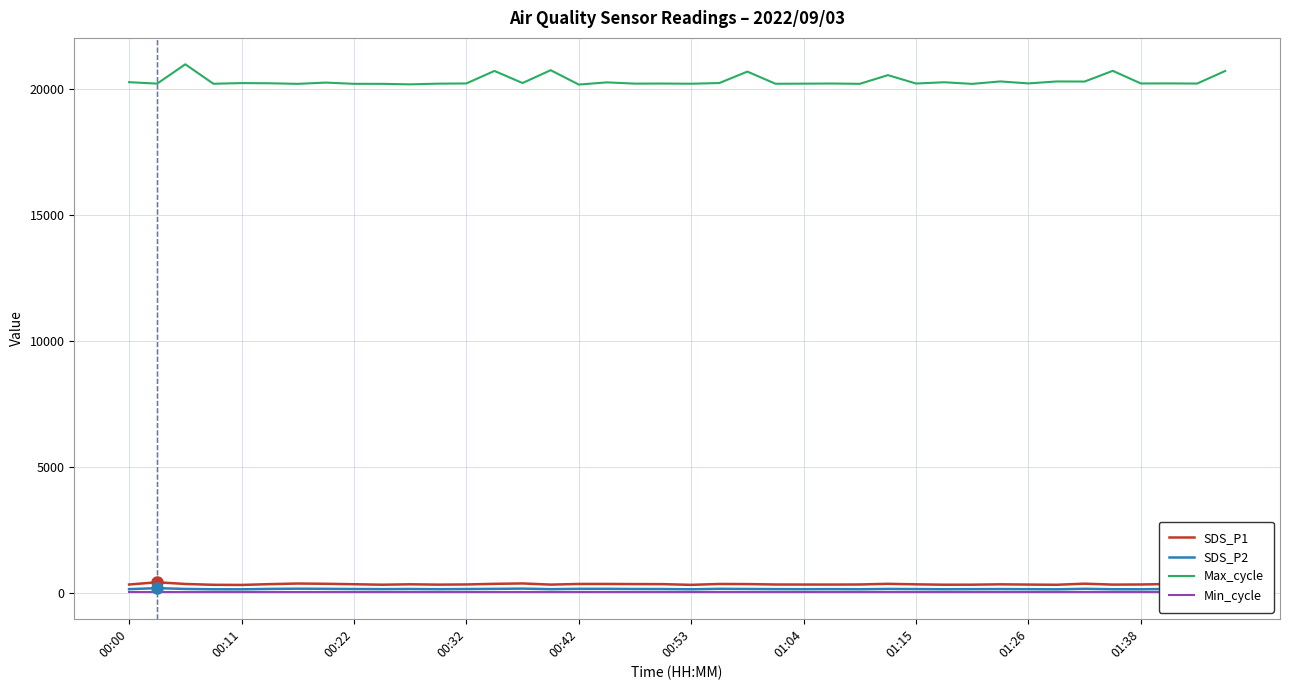

What is the sum of the Max_cycle values at 19 and 27?

40772.0